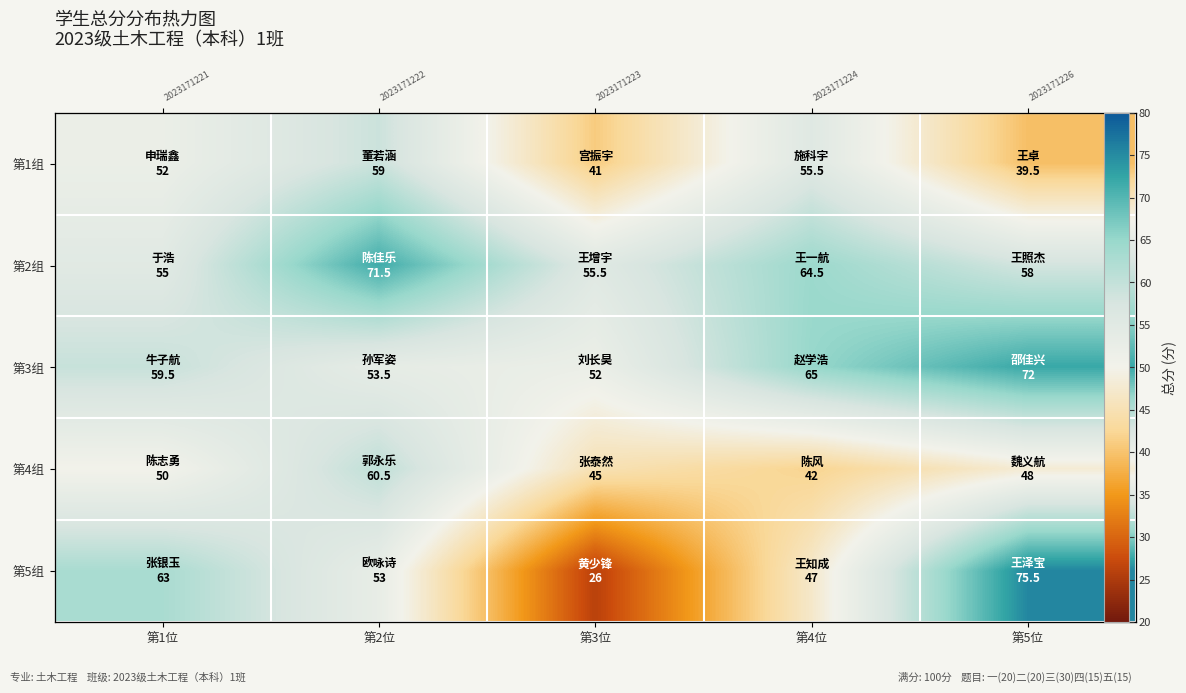

Which has a higher value, 第1位 or 第5位?

第1位